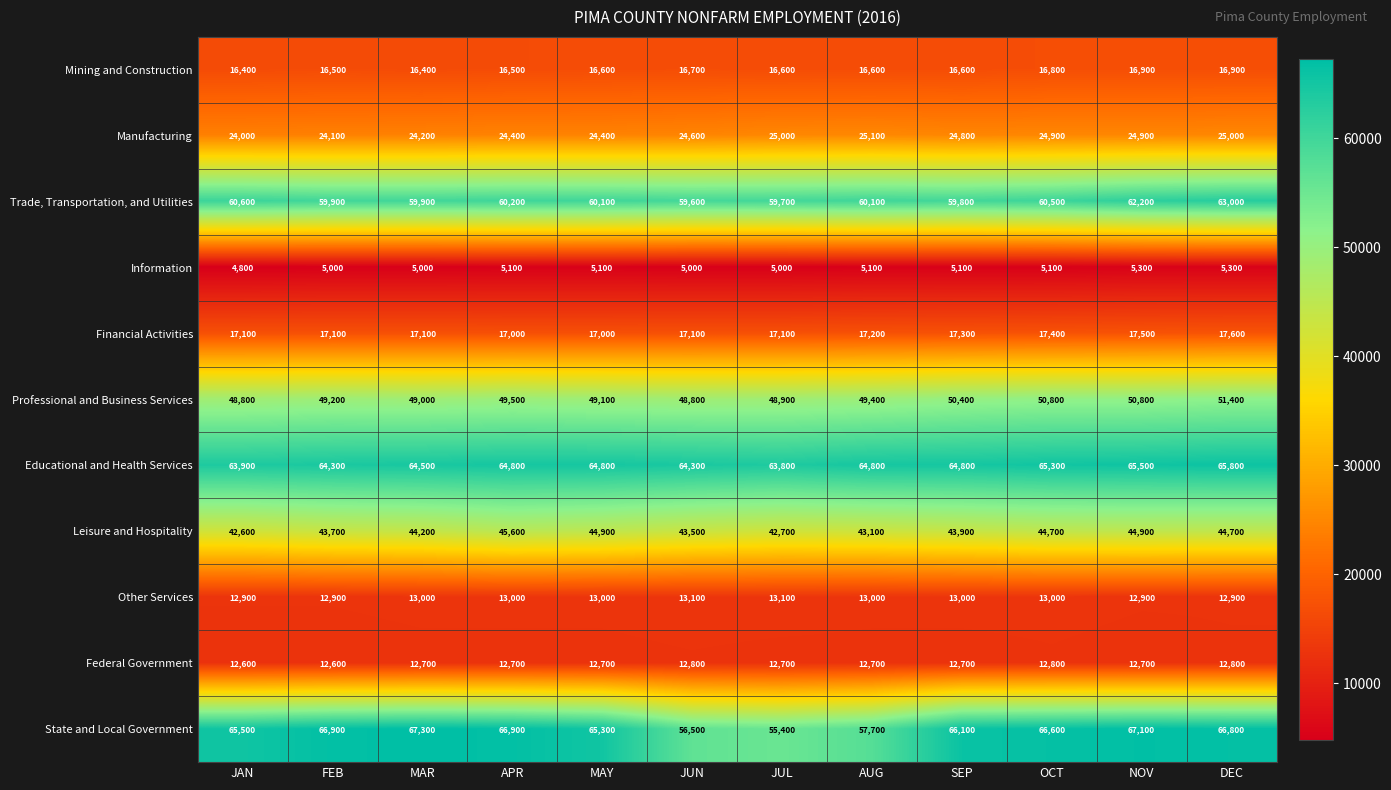

How many distinct data groups are displayed?

11